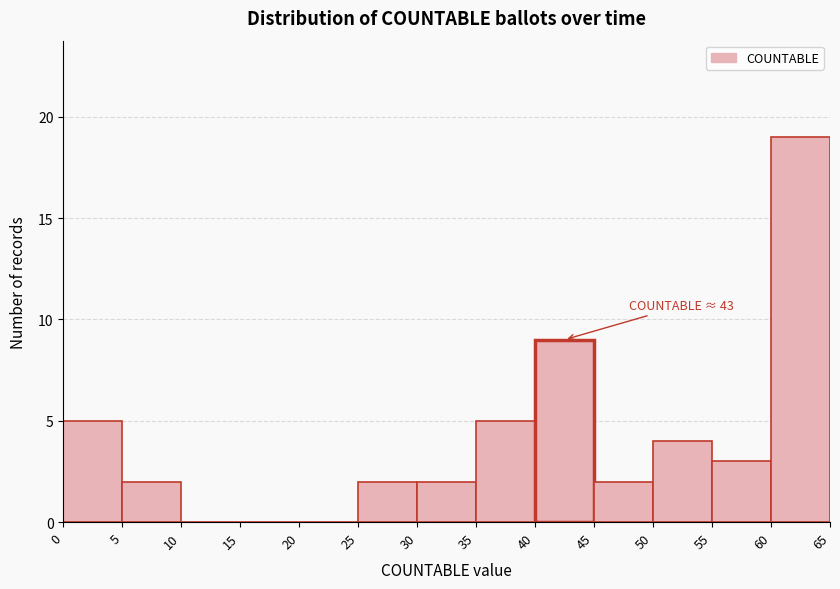

Which range on the x-axis has the tallest bar?

60 to 65